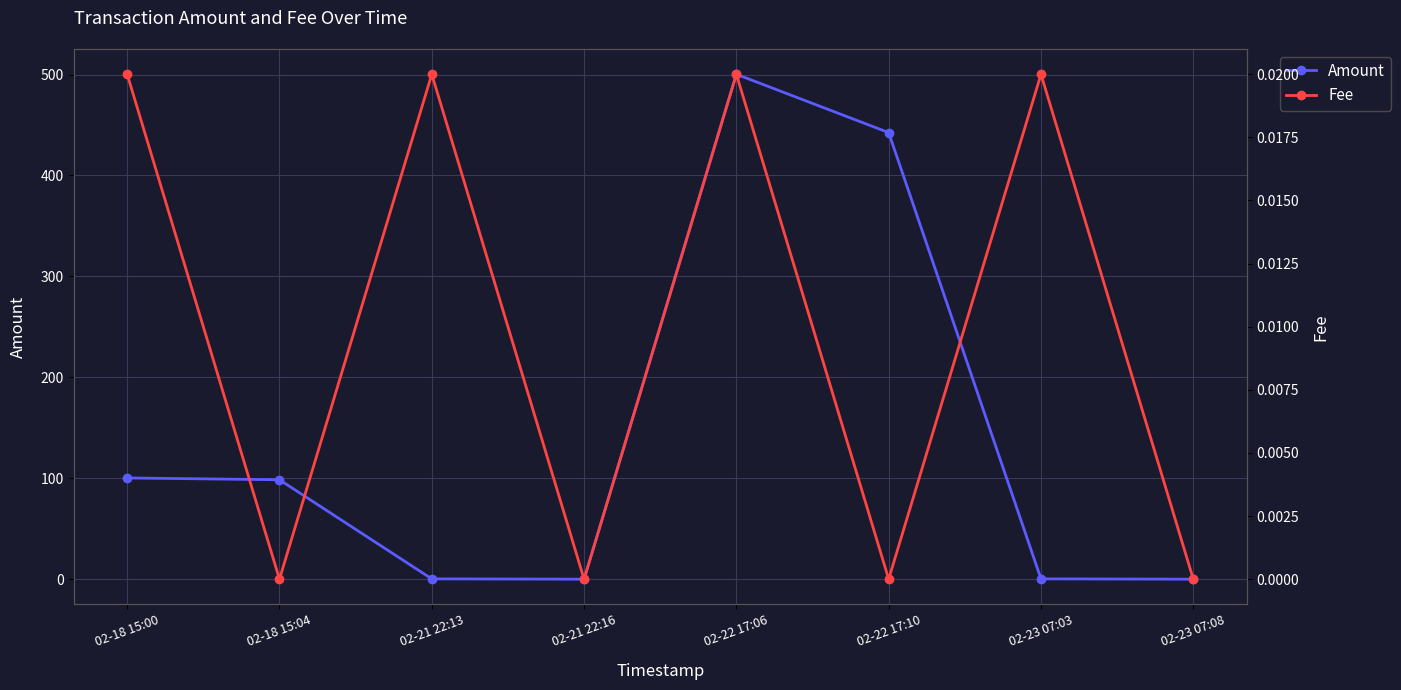

Reading left to right, list all the values displayed in this chart.

Amount: 100.3	98.5	0.3	0.0	500.3	442.5	0.3	0.0
Fee: 0.0	0.0	0.0	0.0	0.0	0.0	0.0	0.0